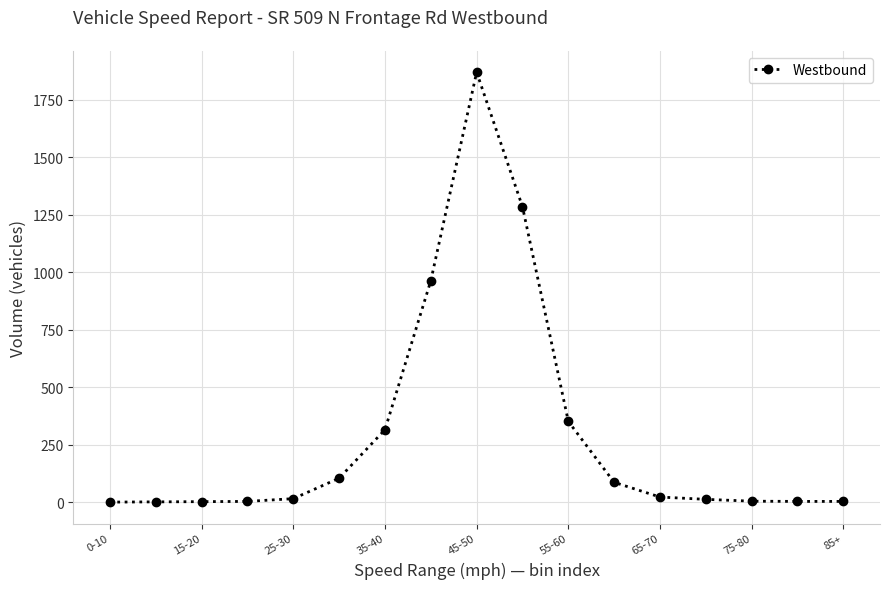

What is the difference between the maximum and minimum values?

1870